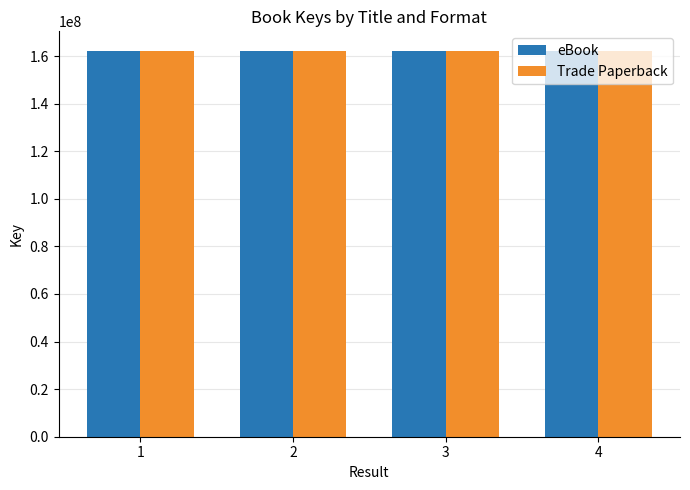

At which label does Trade Paperback first exceed 162278280?

1